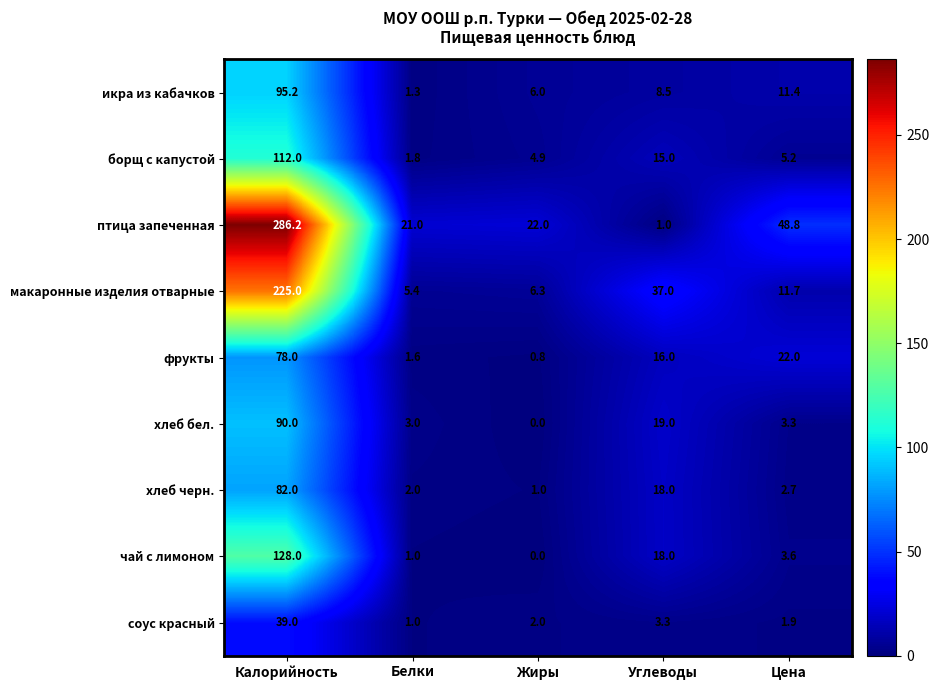

At which label does фрукты reach its minimum?

Жиры